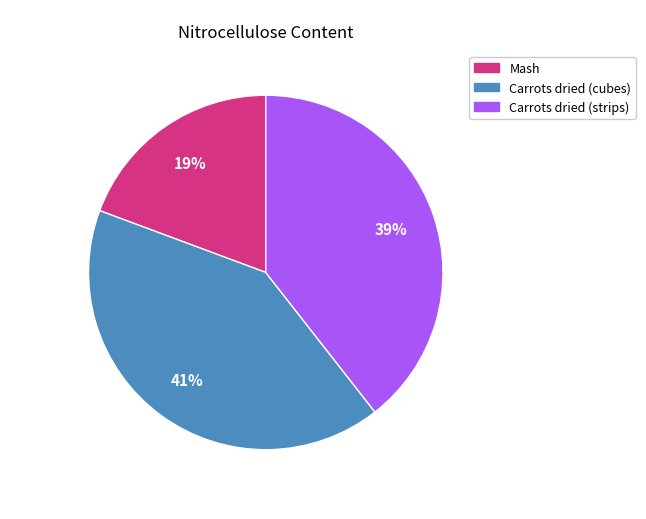

Does Carrots dried (cubes) represent more than half of the total?

No